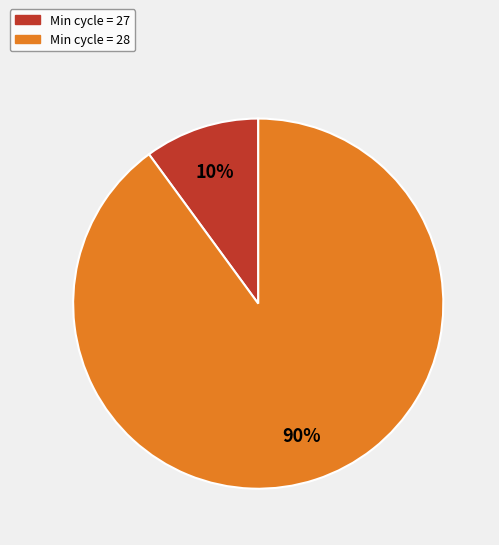

Is there a majority slice in this chart?

Yes